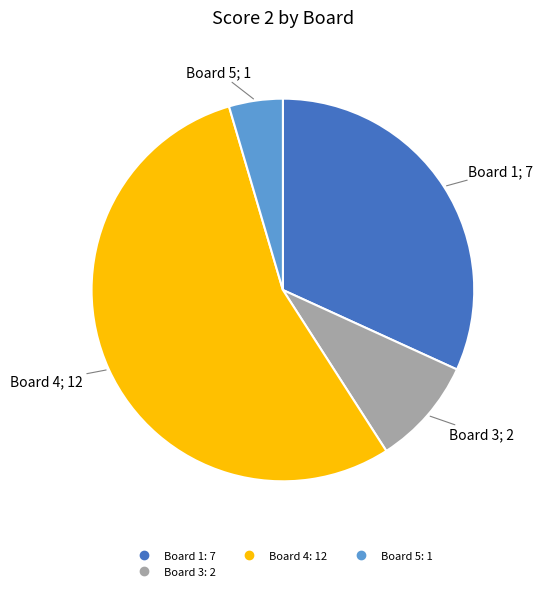

Is there any slice that represents more than half of the pie?

Yes